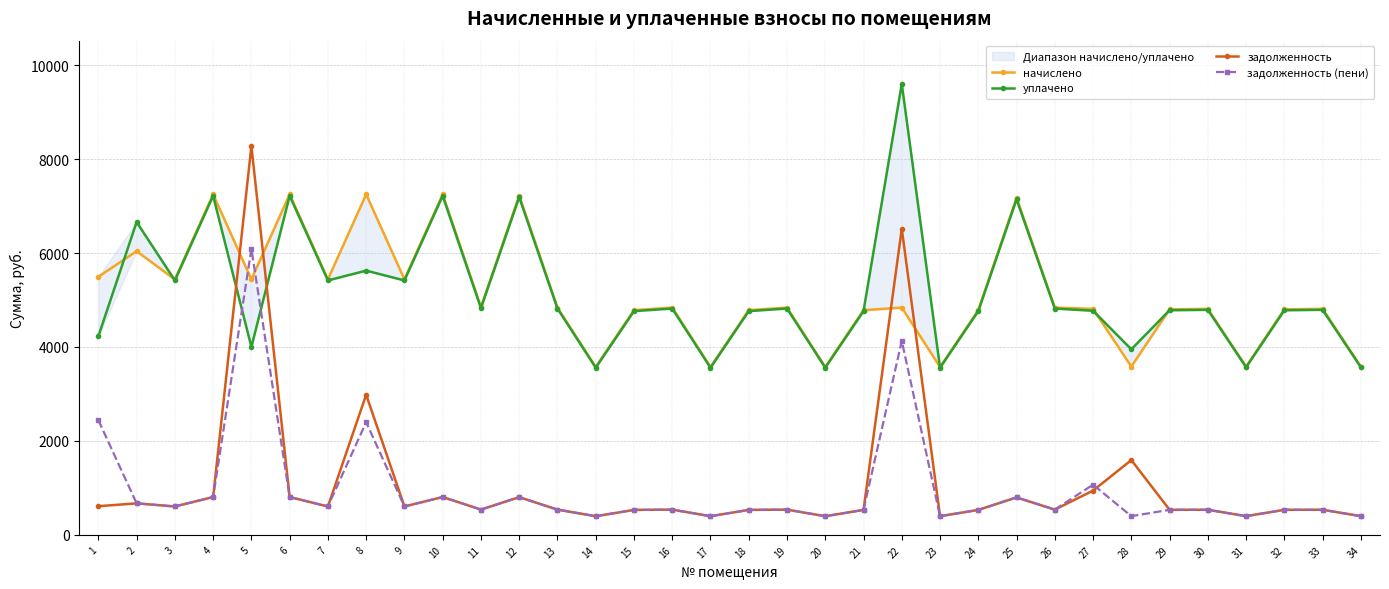

How many times do начислено and задолженность (пени) cross each other?

2